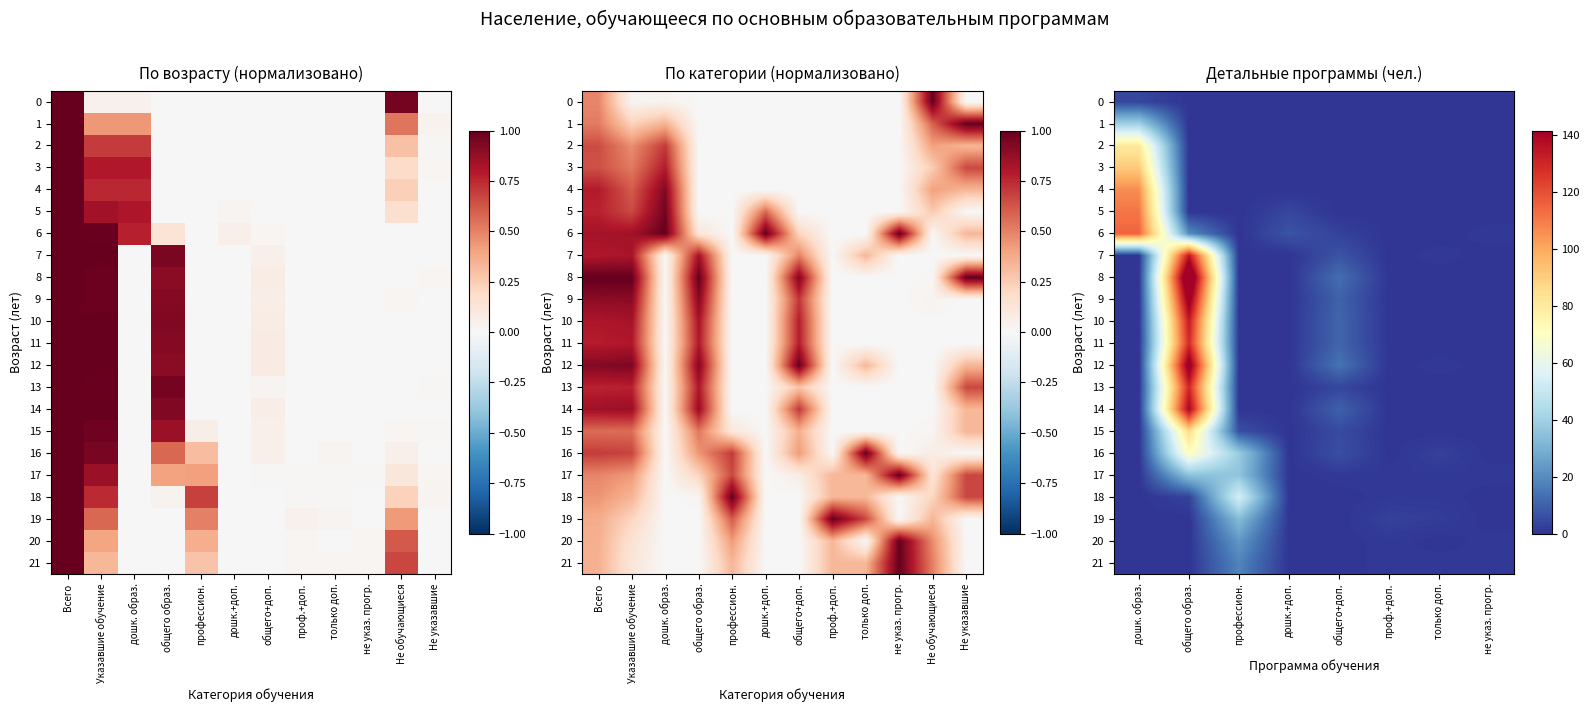

How many positive values does the 21 series have?

4